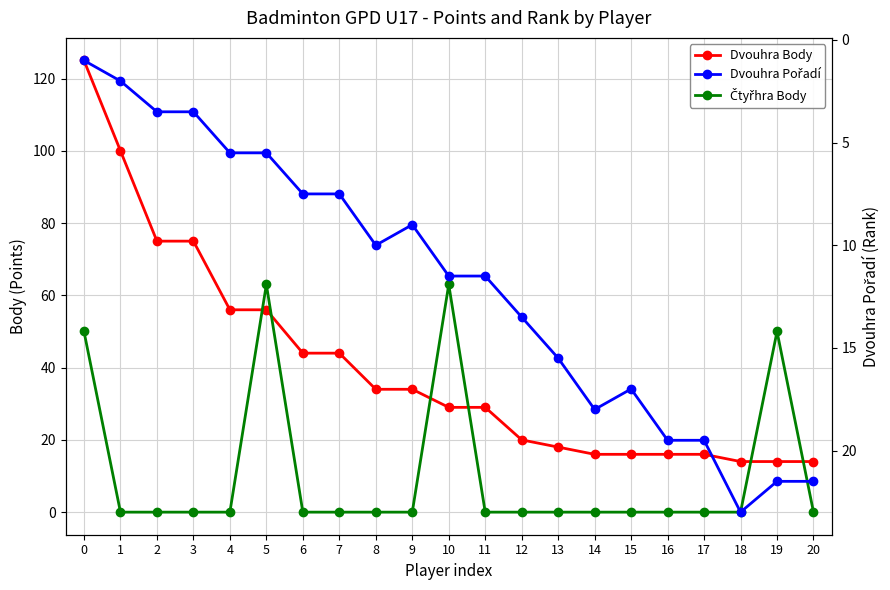

What is the total value across all series at 16?

35.5